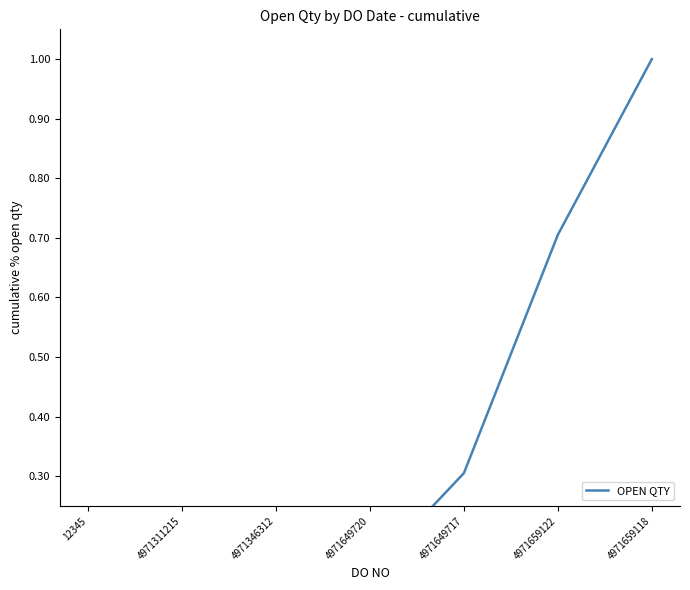

The value at 4971649720 is 0.2. True or false?

False